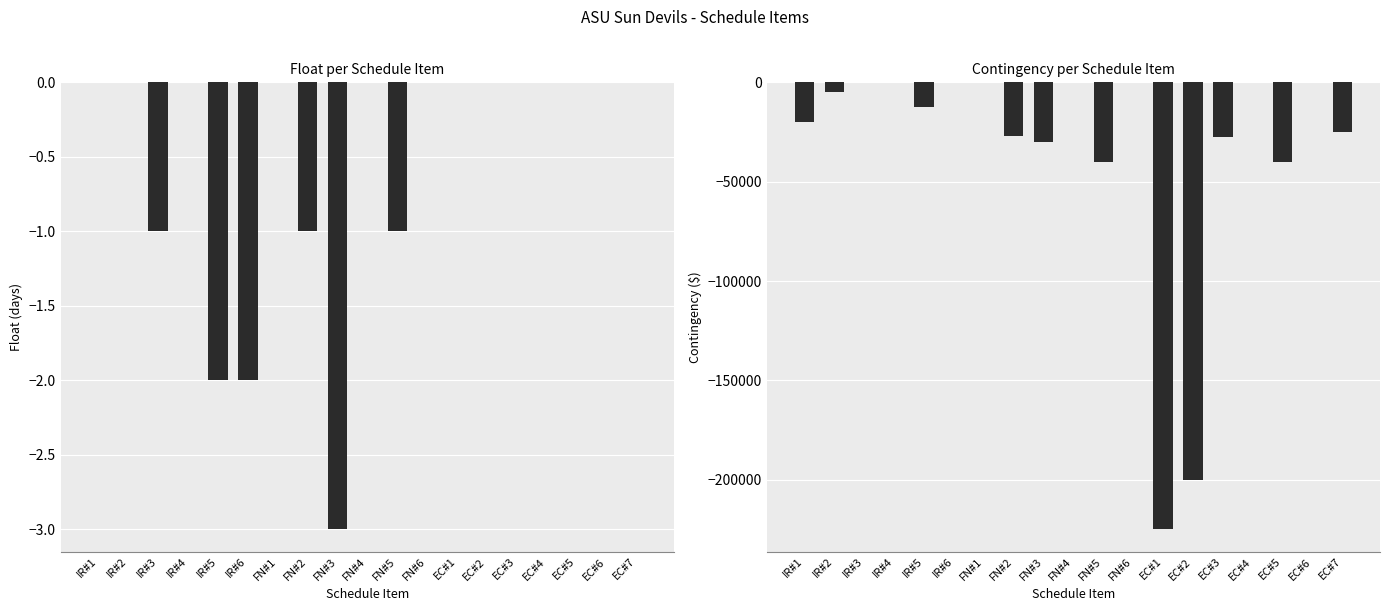

Reading right to left, transcribe all the data shown in this chart.

Float (col_4): EC#7=0	EC#6=0	EC#5=0	EC#4=0	EC#3=0	EC#2=0	EC#1=0	FN#6=0	FN#5=-1	FN#4=0	FN#3=-3	FN#2=-1	FN#1=0	IR#6=-2	IR#5=-2	IR#4=0	IR#3=-1	IR#2=0	IR#1=0
Contingency (col_3): EC#7=-25000	EC#6=0	EC#5=-40000	EC#4=0	EC#3=-27712	EC#2=-200000	EC#1=-225000	FN#6=0	FN#5=-40000	FN#4=0	FN#3=-30000	FN#2=-27000	FN#1=0	IR#6=0	IR#5=-12500	IR#4=0	IR#3=0	IR#2=-5000	IR#1=-20000